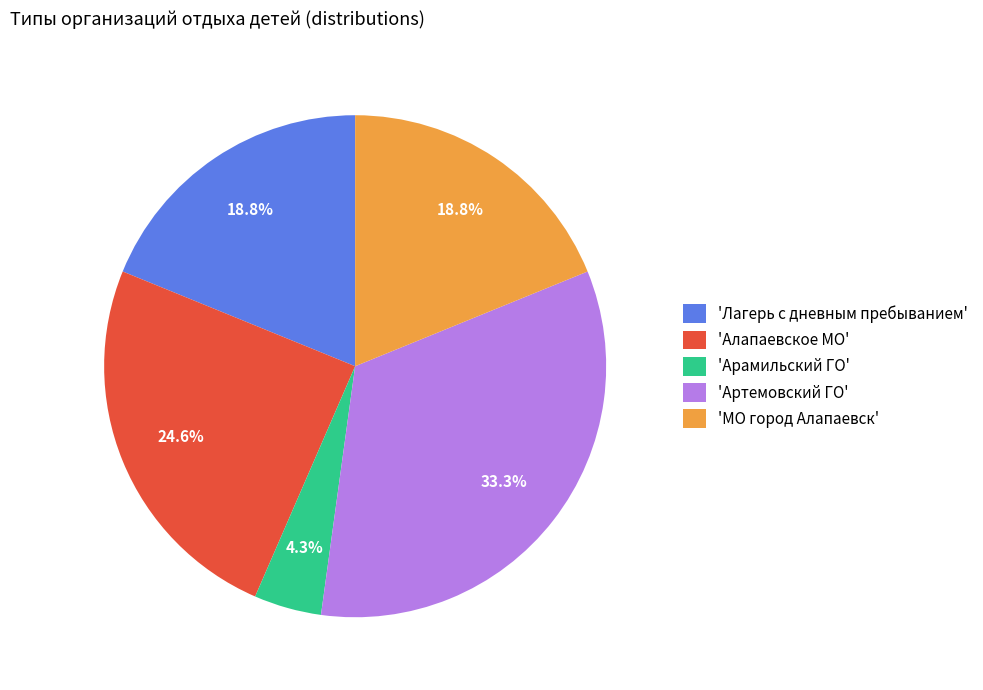

Is 'Лагерь с дневным пребыванием' the majority of the pie?

No